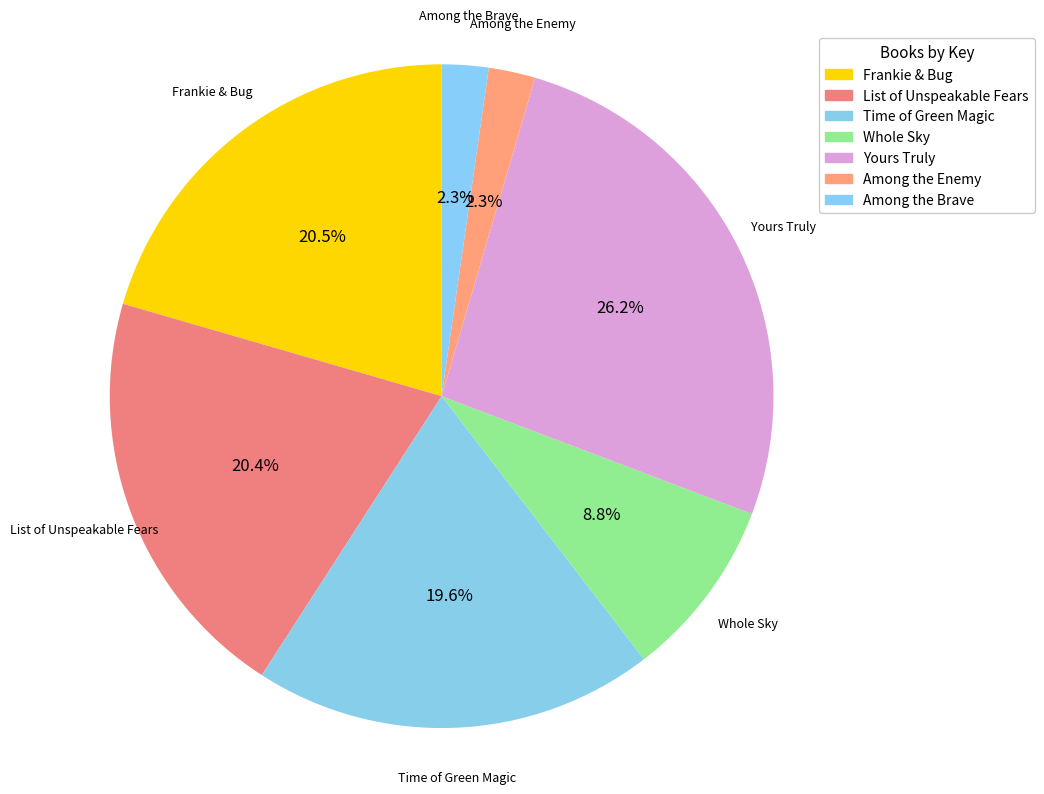

How many segments does this pie chart have?

7